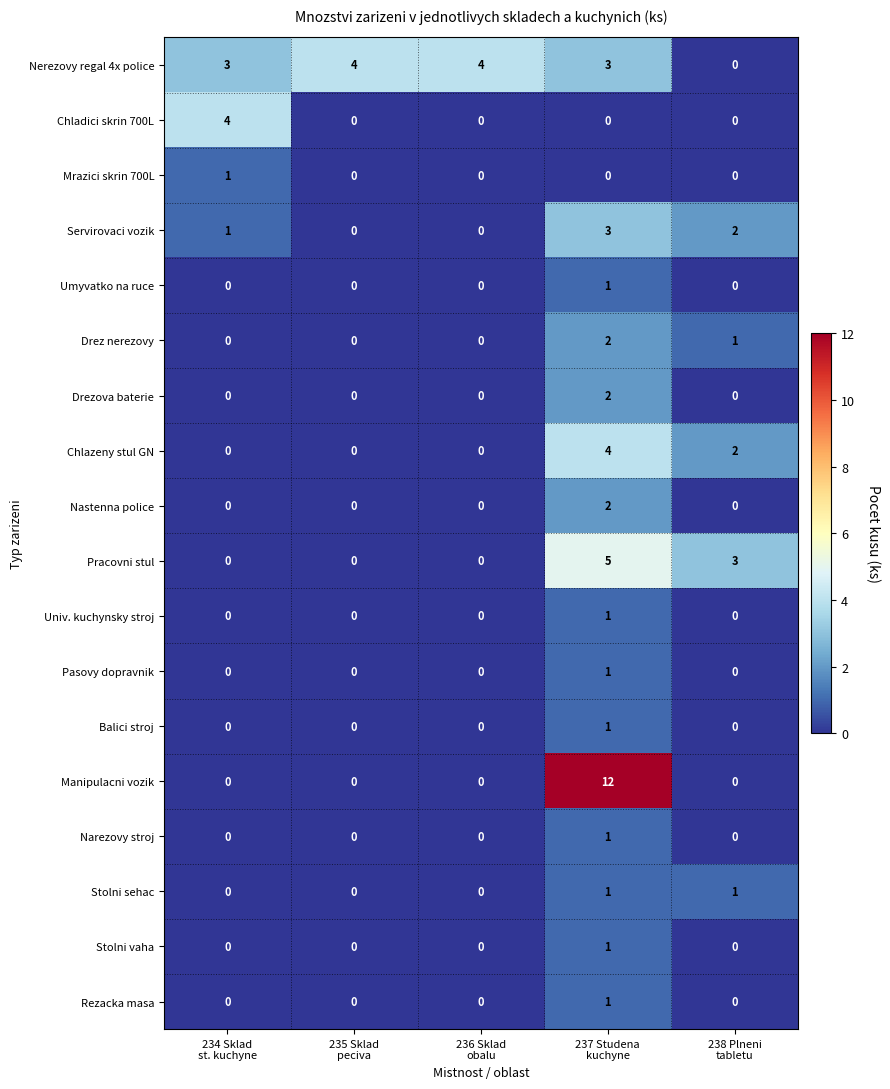

Which series has the widest spread of values?

Manipulacni vozik